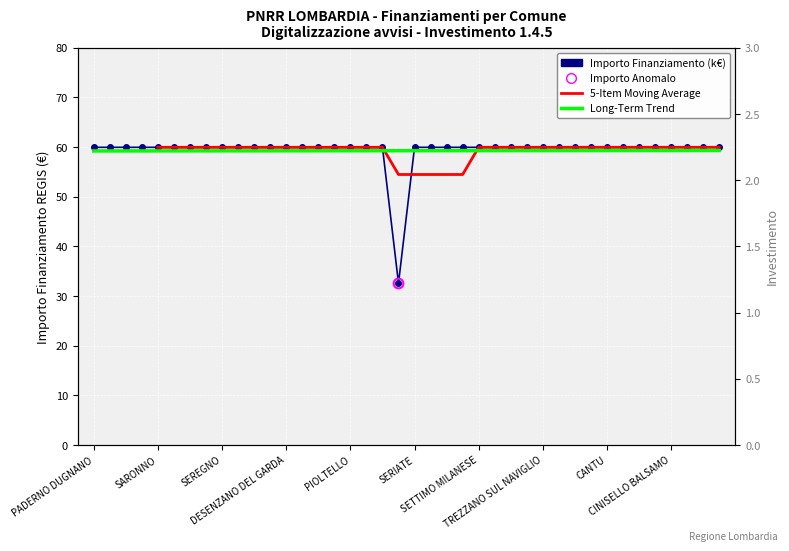

How many data points does each series have?

40